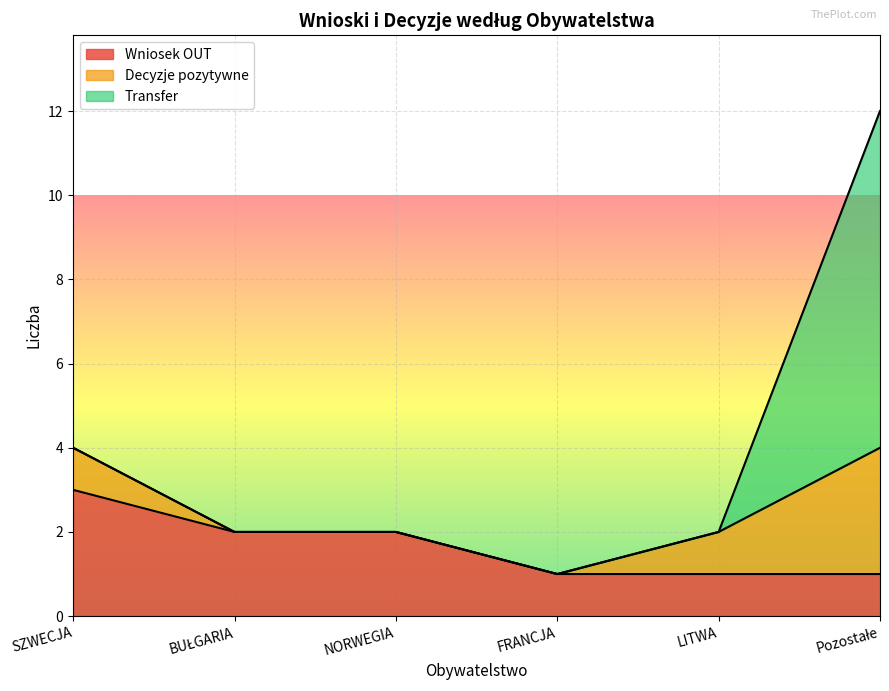

How many Wniosek OUT values are between 1 and 2?

5